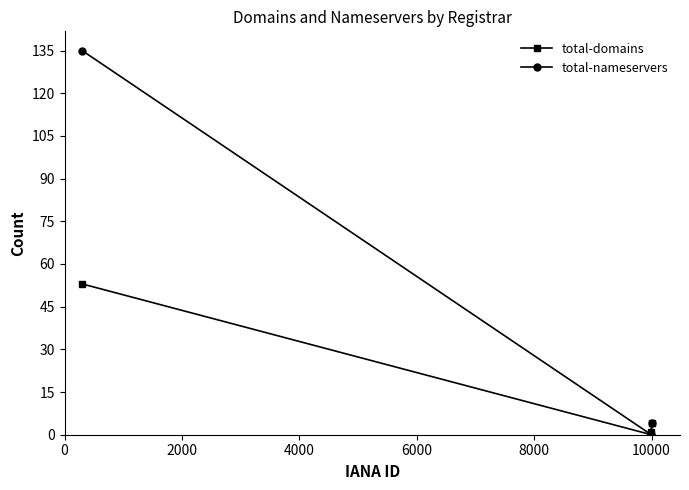

What is the greatest value displayed?

135